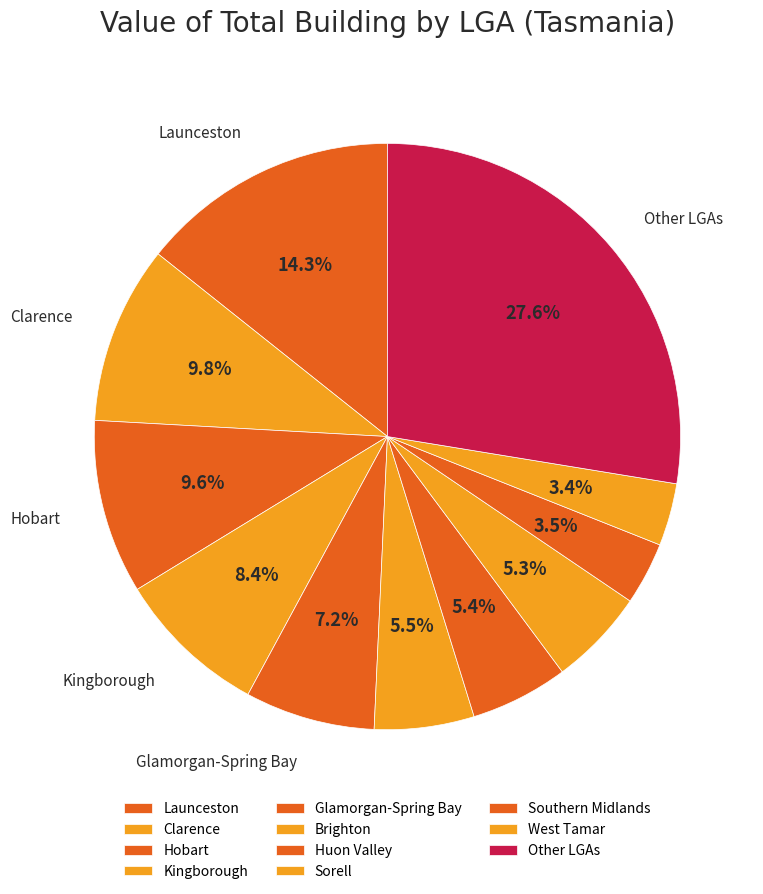

How many segments does this pie chart have?

11